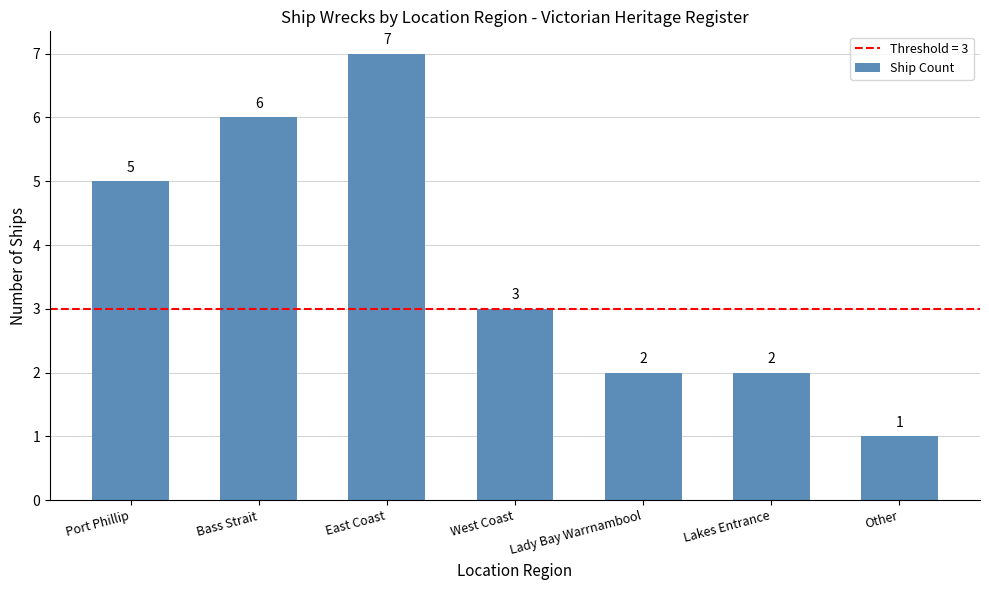

What is the difference between the values at Other and Bass Strait?

5